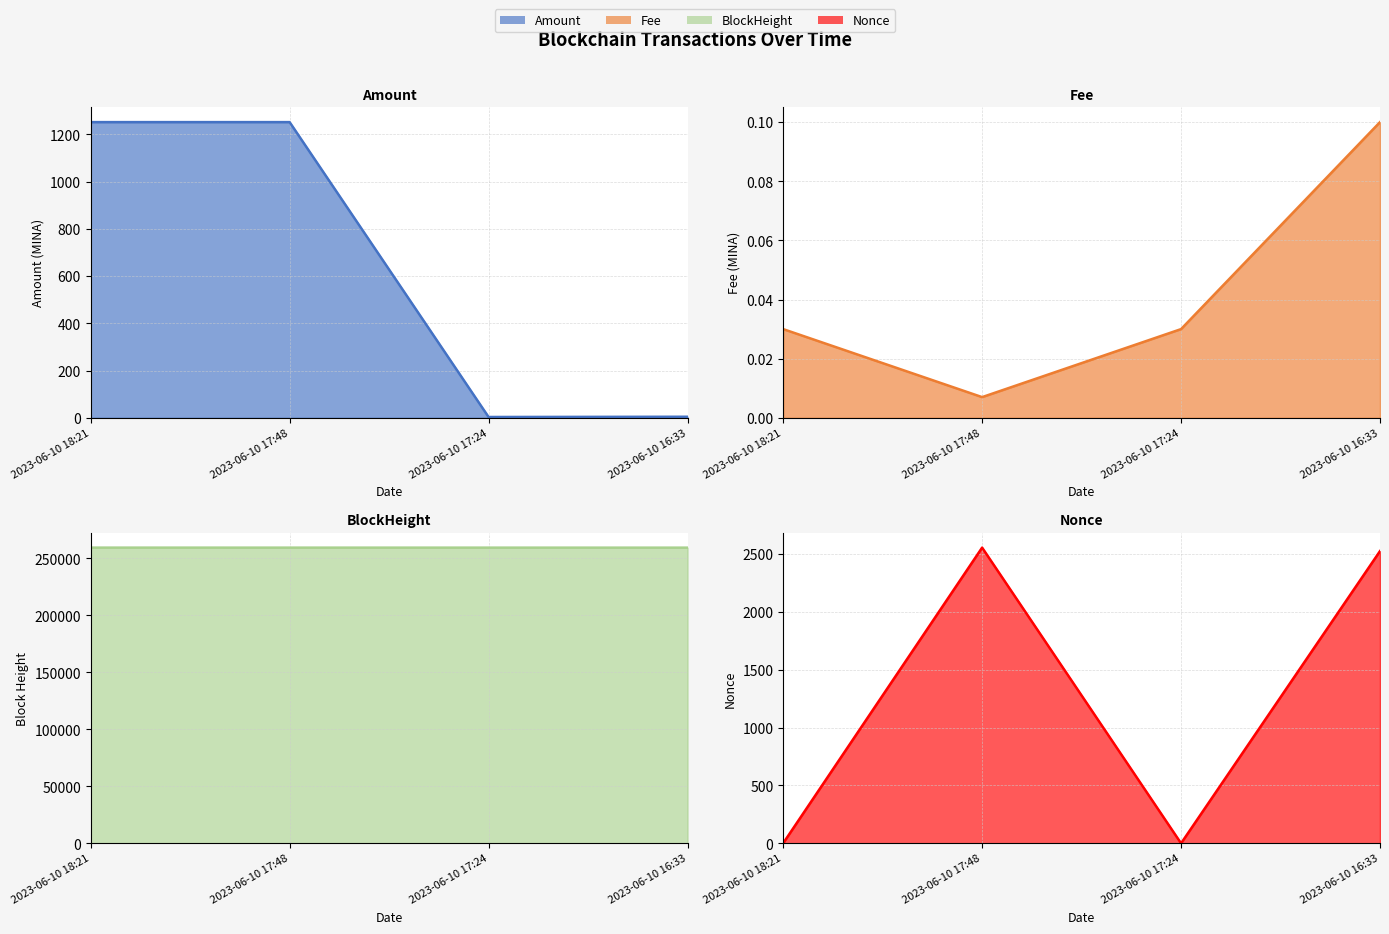

Reading left to right, what are all the values shown in this chart?

Amount: 2023-06-10 18:21=1252.0	2023-06-10 17:48=1252.0	2023-06-10 17:24=3.5	2023-06-10 16:33=4.5
Fee: 2023-06-10 18:21=0.0	2023-06-10 17:48=0.0	2023-06-10 17:24=0.0	2023-06-10 16:33=0.1
BlockHeight: 2023-06-10 18:21=259392.0	2023-06-10 17:48=259384.0	2023-06-10 17:24=259378.0	2023-06-10 16:33=259364.0
Nonce: 2023-06-10 18:21=1.0	2023-06-10 17:48=2556.0	2023-06-10 17:24=0.0	2023-06-10 16:33=2526.0